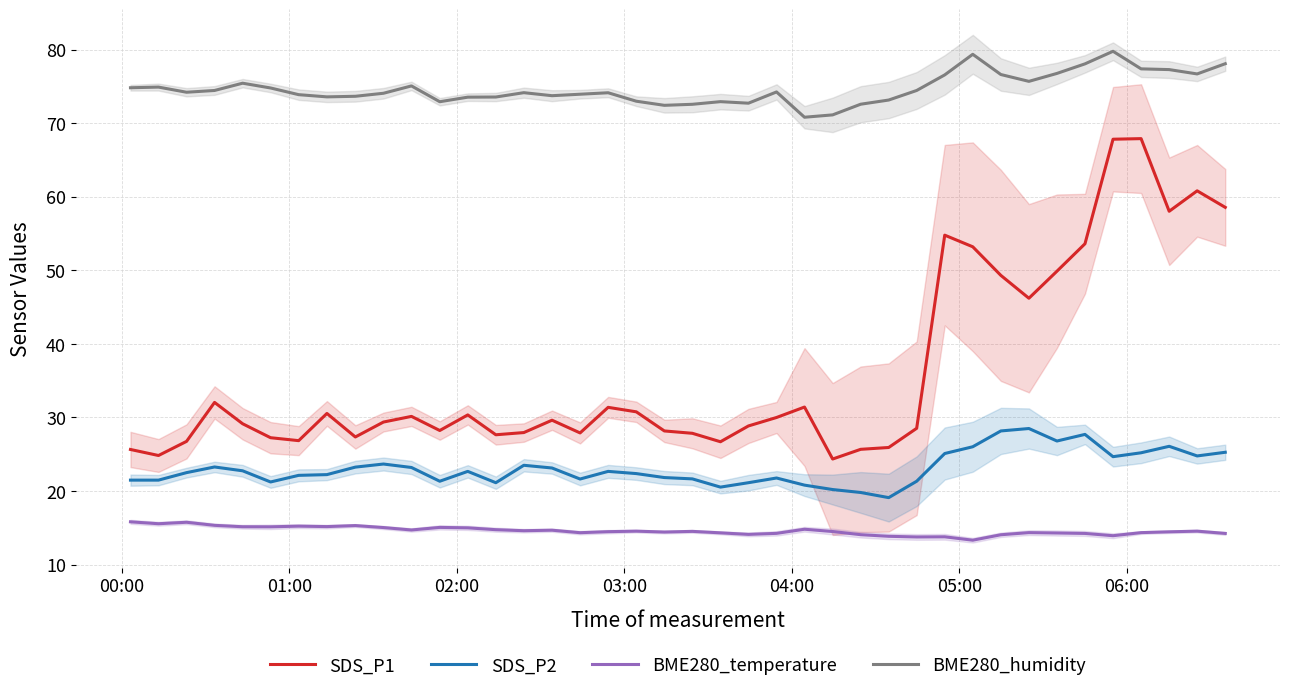

Which series has the largest total across all categories?

BME280_humidity